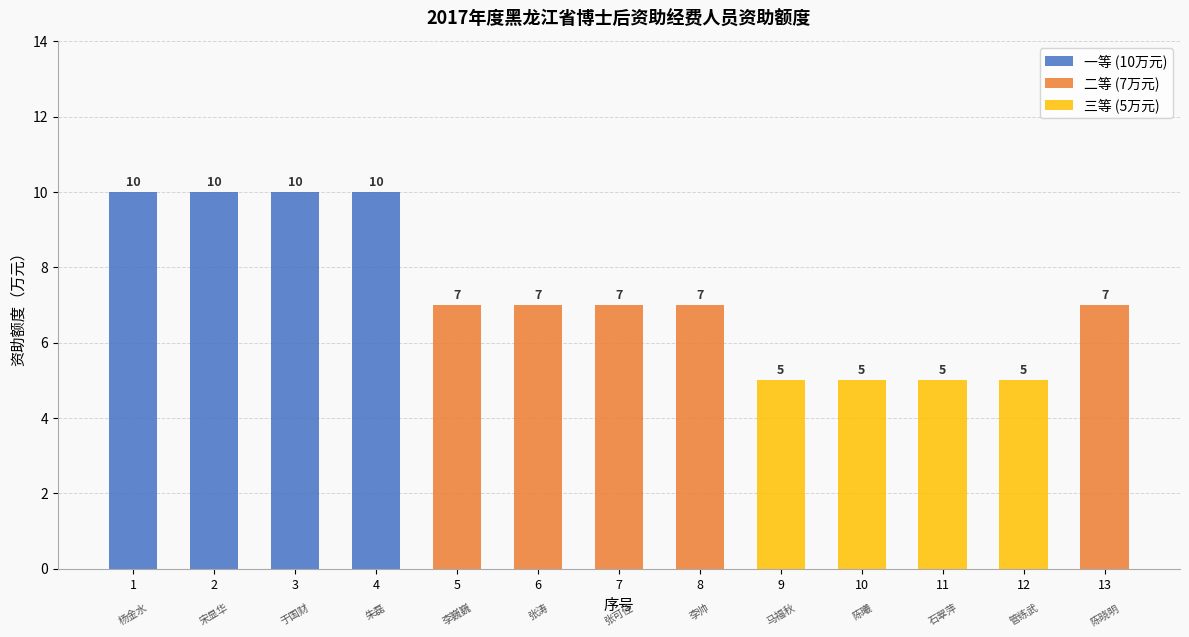

Is it true that 一等 (10万元) equals 4 at 8?

False